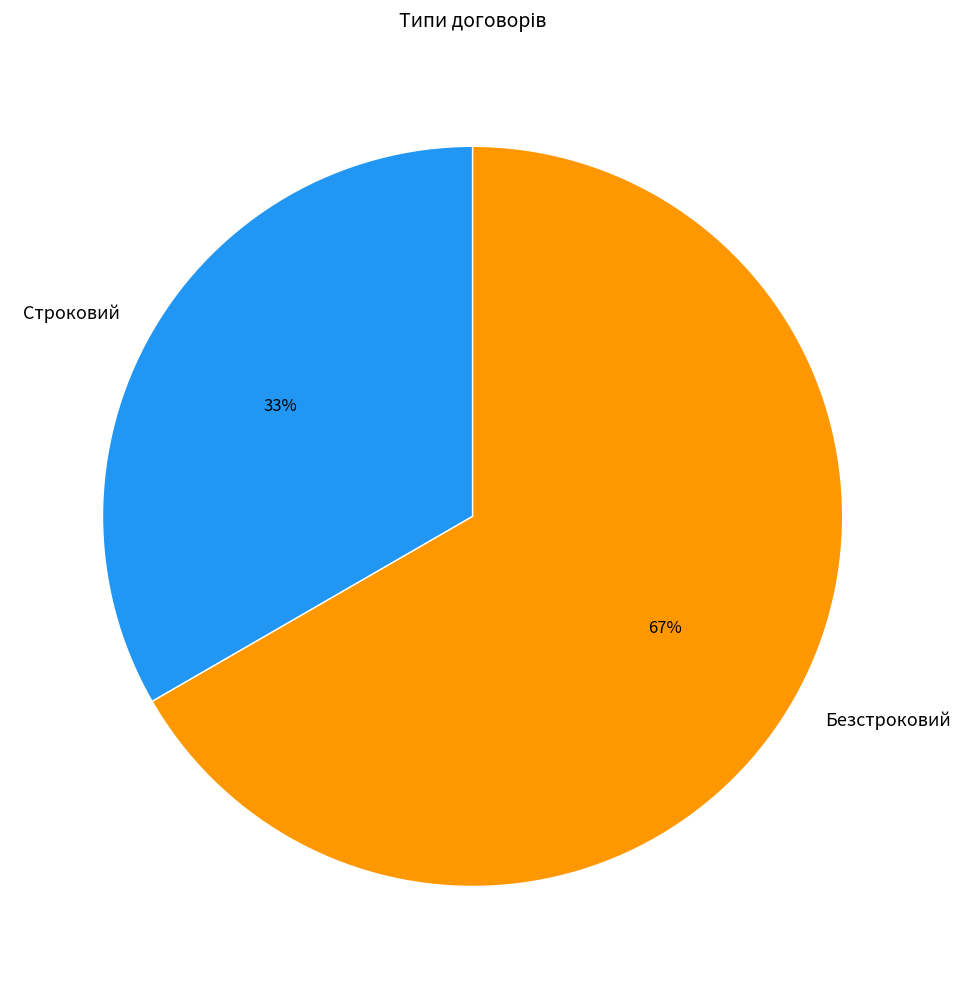

Approximately how many times larger is the value at Безстроковий compared to Строковий?

2.0